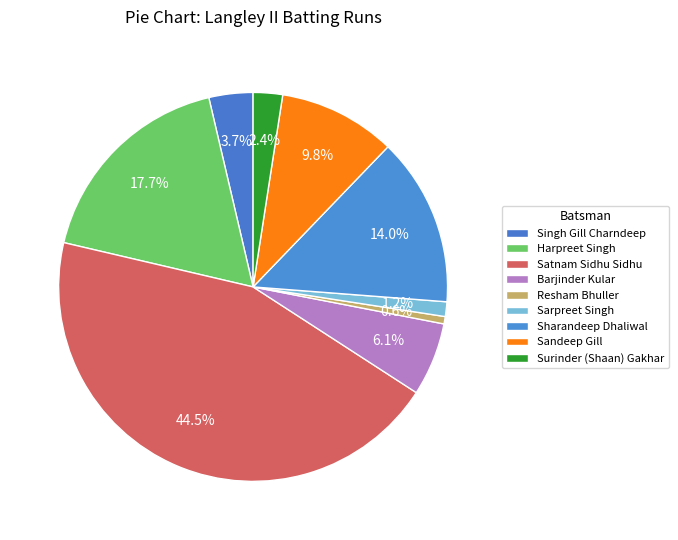

Which slice is the smallest?

Resham Bhuller